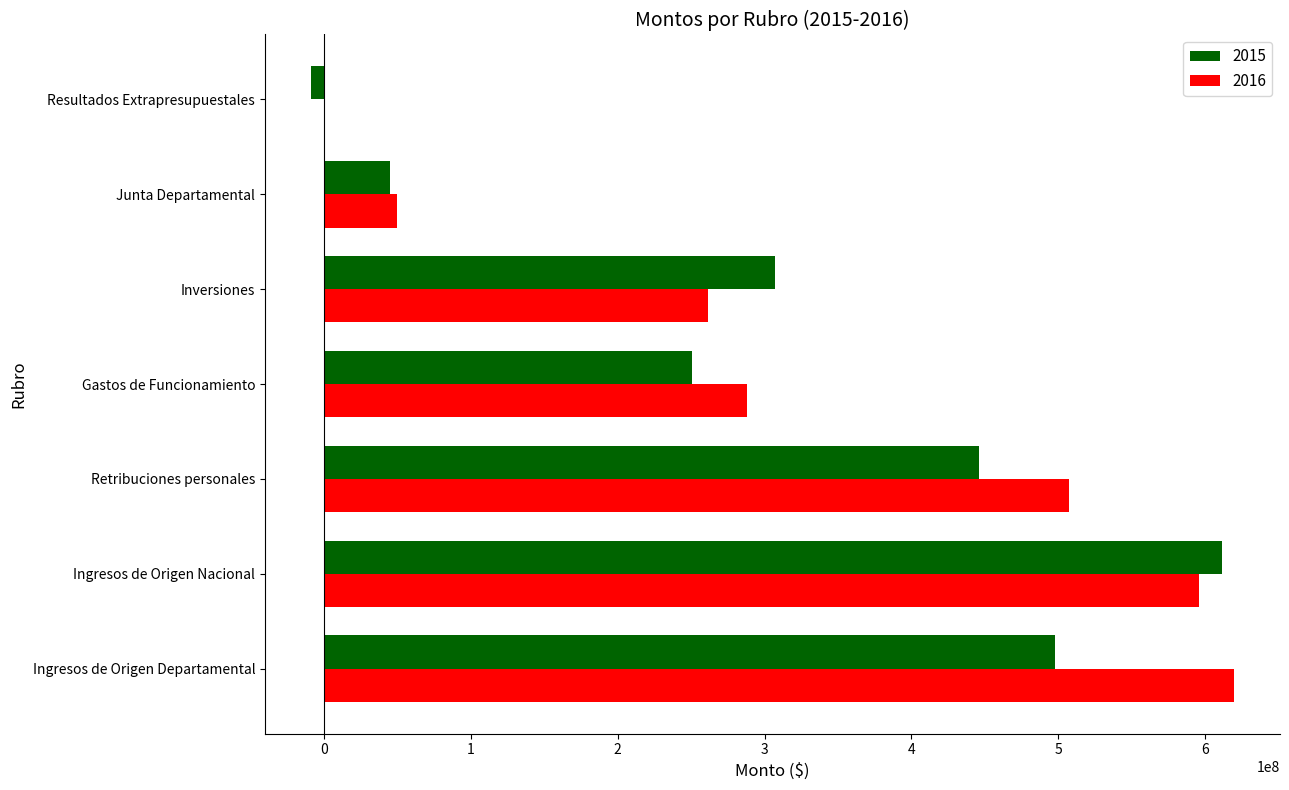

The value of 2015 at Resultados Extrapresupuestales is -8670587.0. True or false?

True